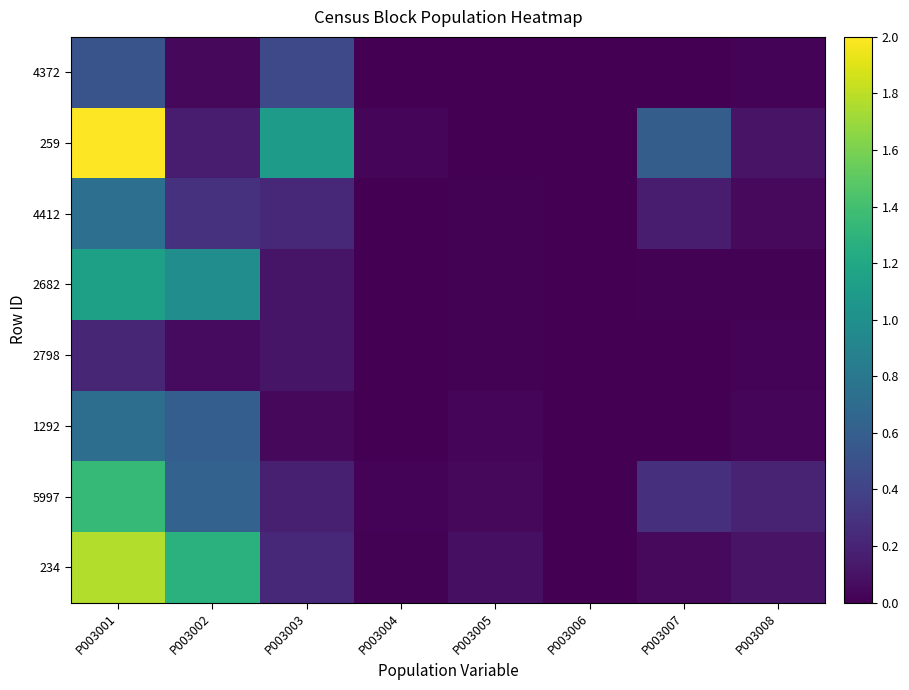

Rank the series by their maximum value, from highest to lowest.

259, 234, 5997, 2682, 4412, 1292, 4372, 2798